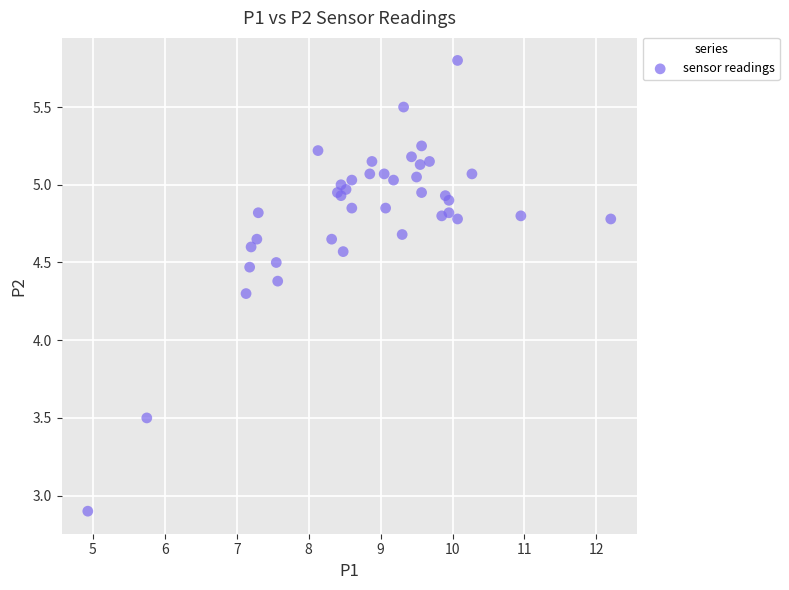

What Y value in the scatter plot is closest to 4?

4.3